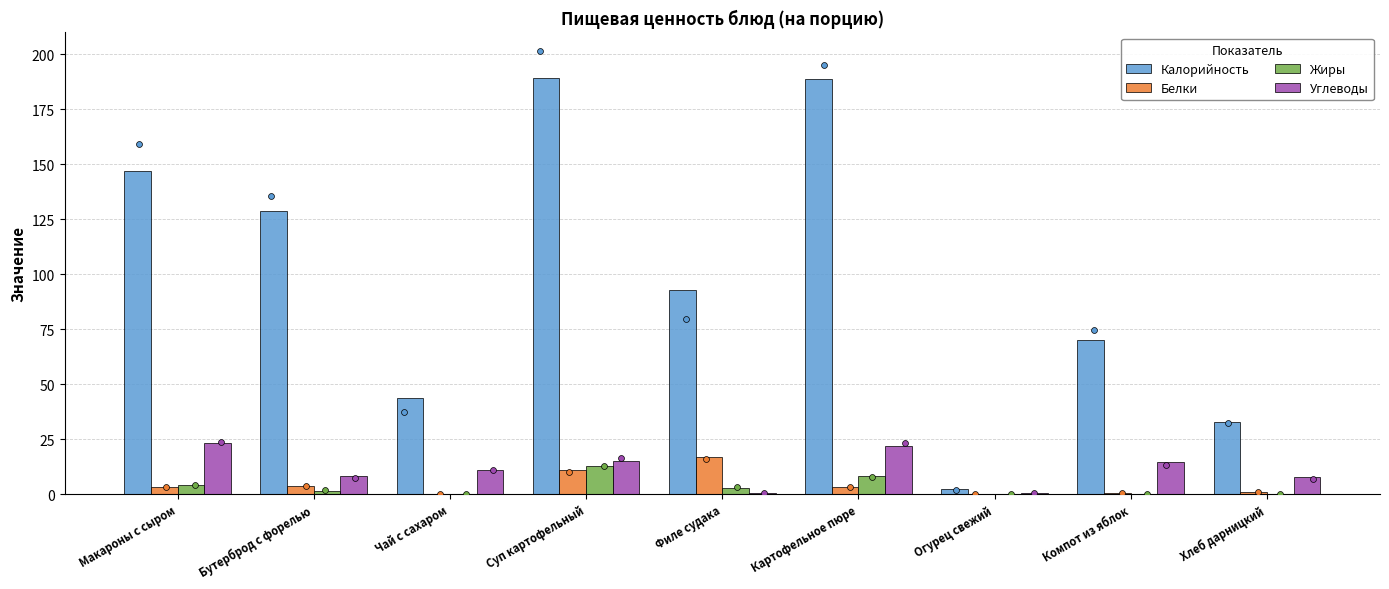

What is the total value across all series at Компот из яблок?

85.3